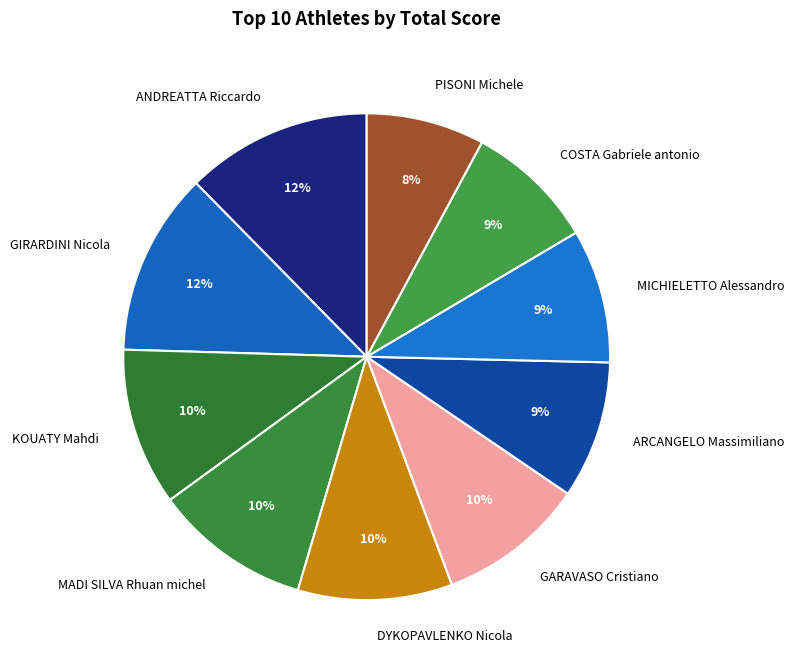

Approximately how many times larger is the value at ARCANGELO Massimiliano compared to DYKOPAVLENKO Nicola?

0.9